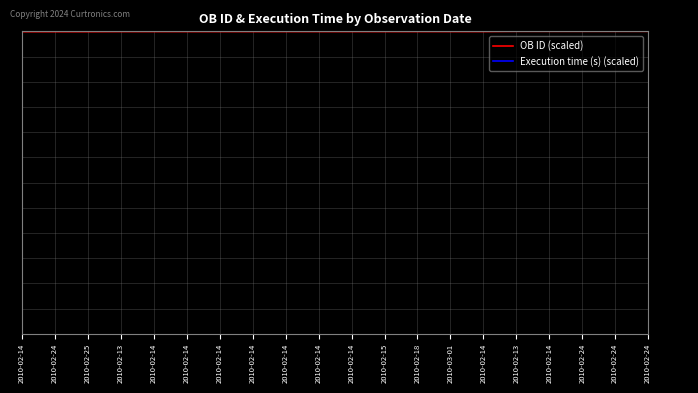

Is this an area chart (filled region under the line)?

No